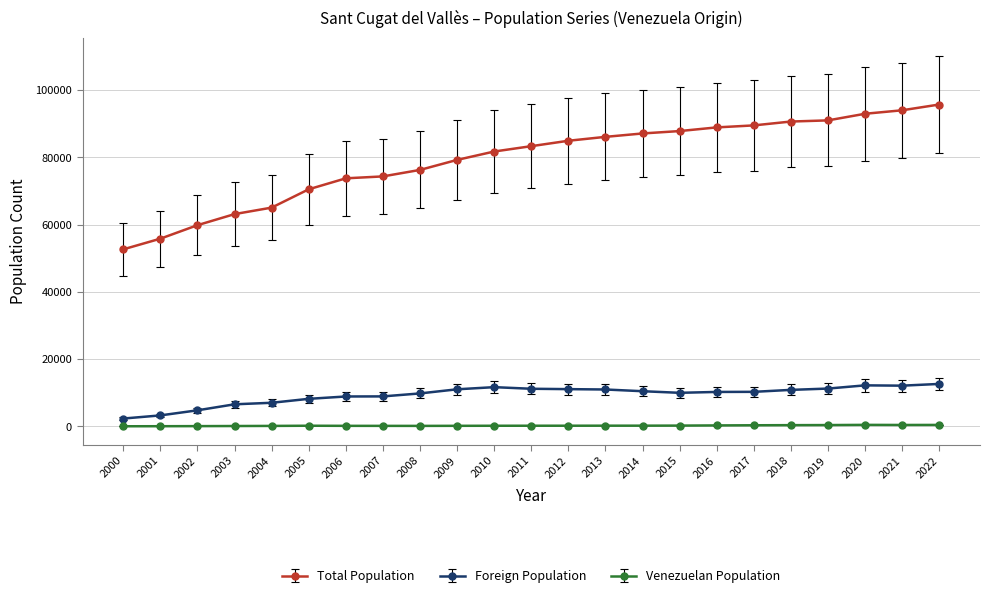

True or false: Venezuelan Population has more than 1 interior local peaks.

True